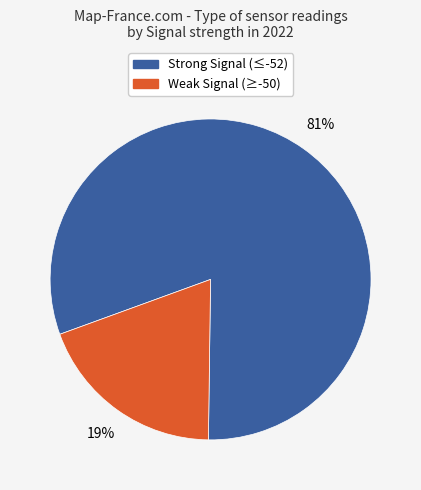

To the nearest percent, what is the difference between the largest and smallest slice percentages?

62%